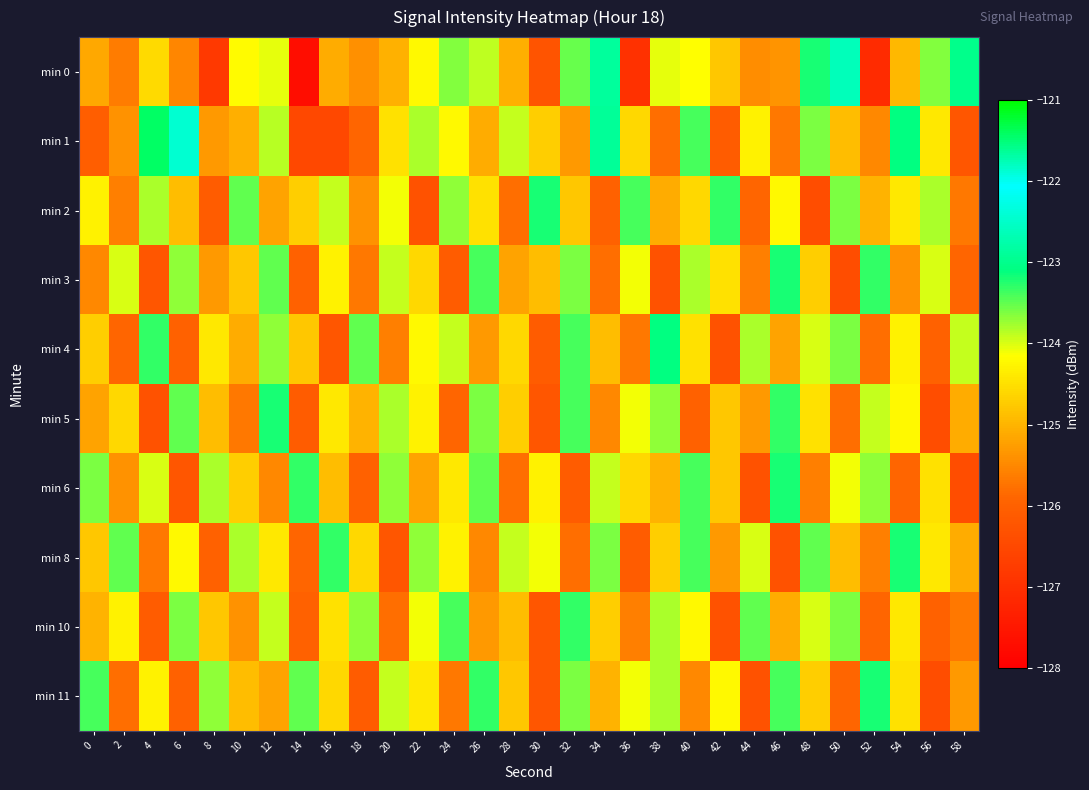

What is the smallest value displayed?

-127.7